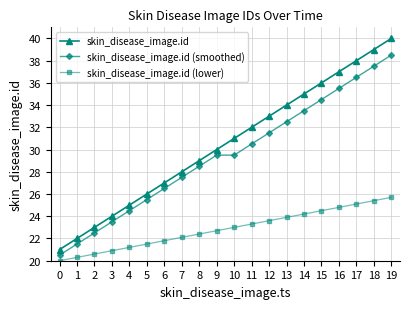

Rank the categories by skin_disease_image.id value from highest to lowest.

19, 18, 17, 16, 15, 14, 13, 12, 11, 10, 9, 8, 7, 6, 5, 4, 3, 2, 1, 0